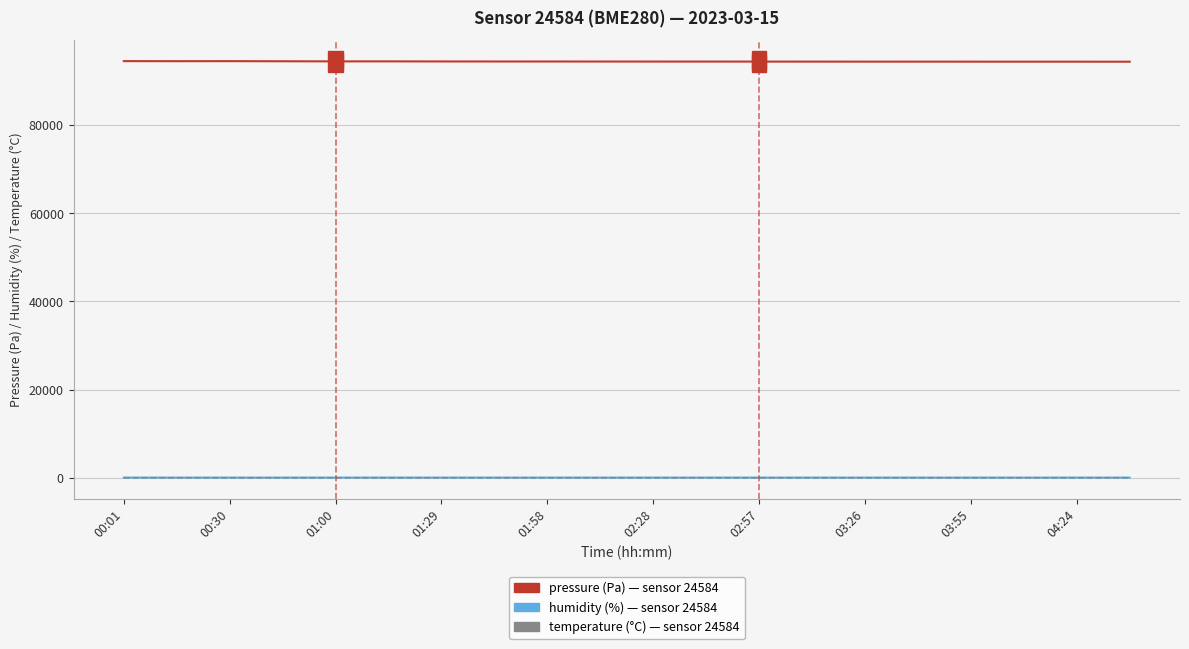

What is the maximum value shown in the chart?

94494.9